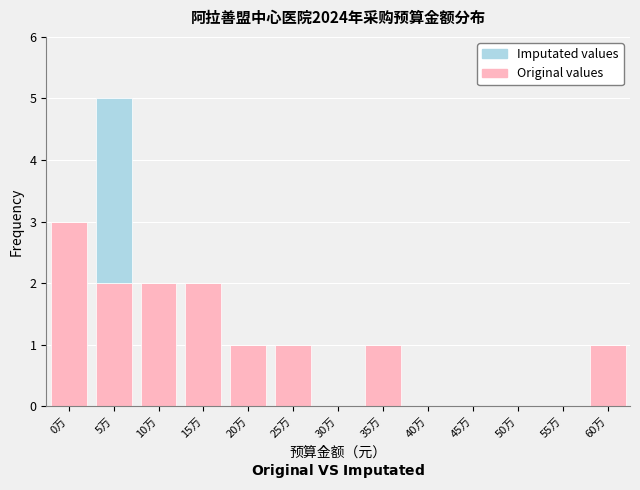

At which category is the sum across all series the highest?

5万